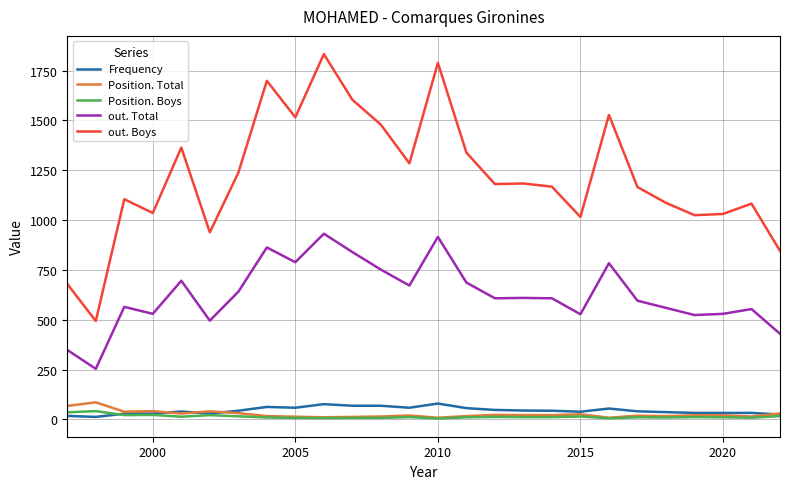

True or false: Position. Boys and out. Boys intersect in this chart.

False